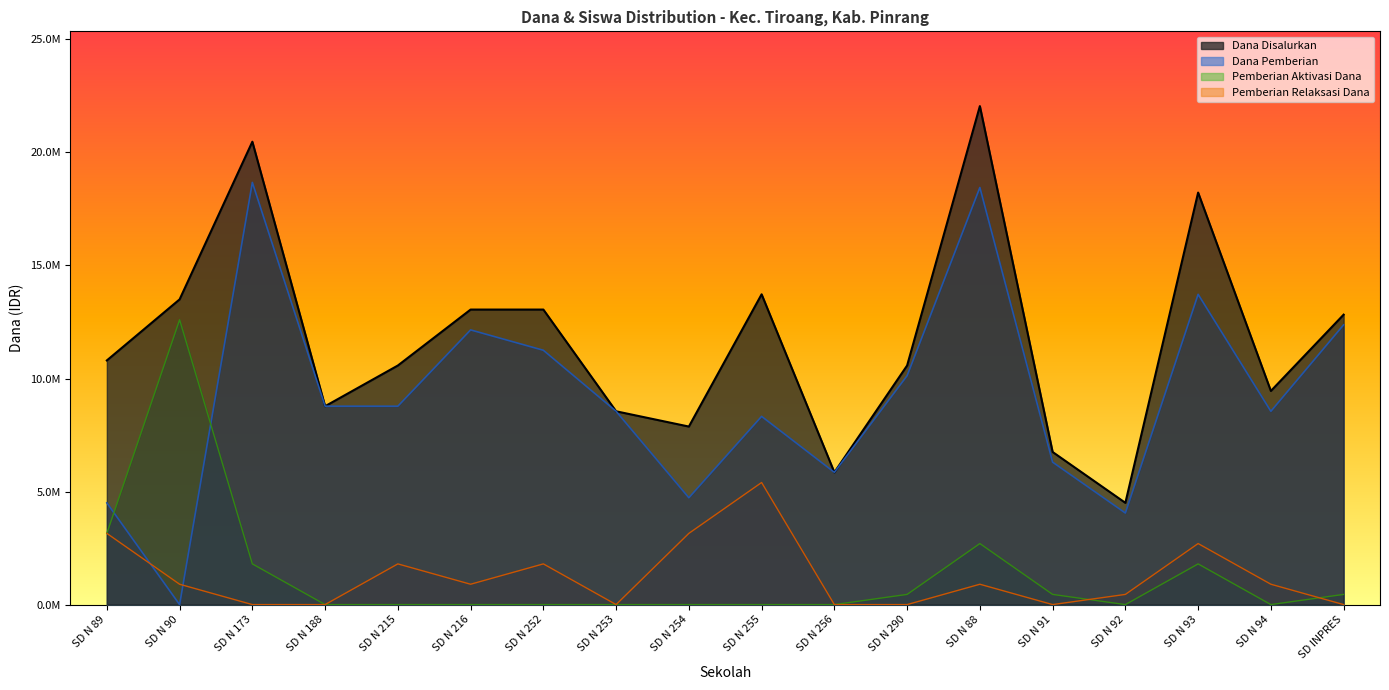

How many data points in Dana Disalurkan are above 10800000?

8